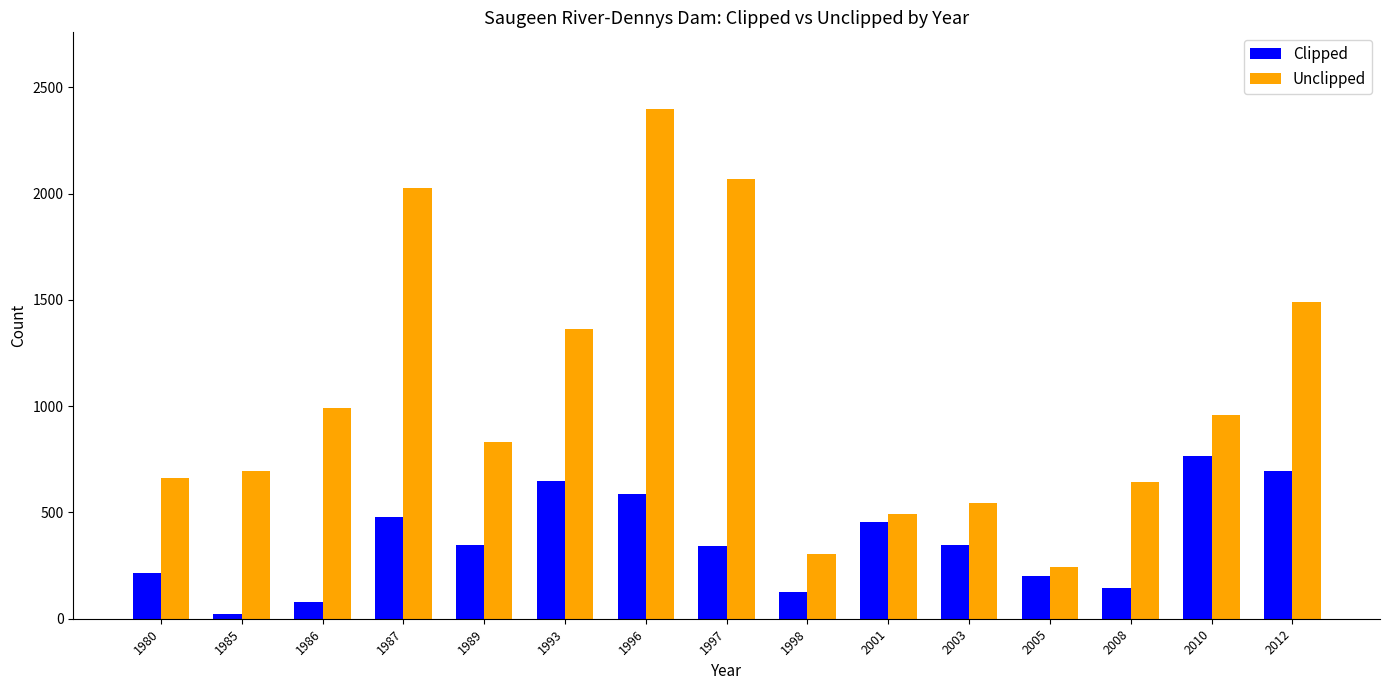

What is the value of the Unclipped bar at the 3rd from the left?

992